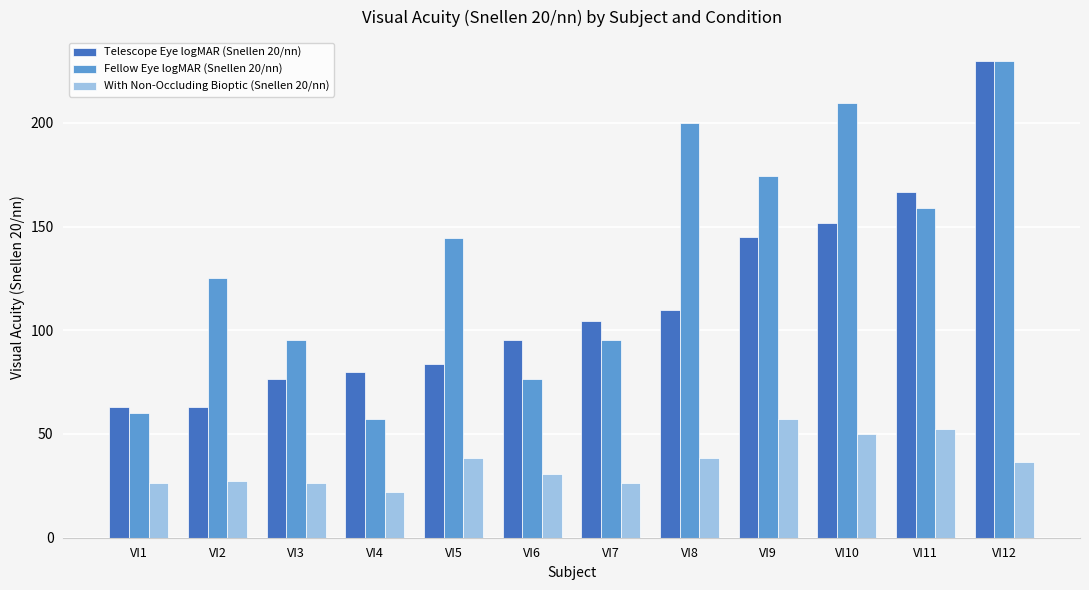

What is the lowest value of the With Non-Occluding Bioptic (Snellen 20/nn) series?

21.9